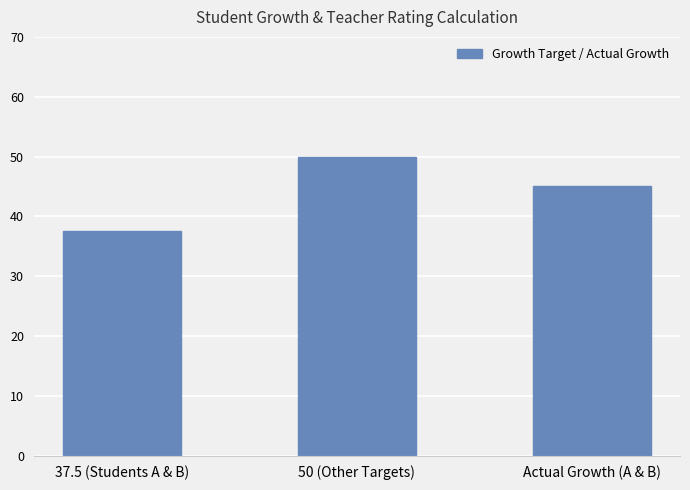

What is the greatest value displayed?

50.0